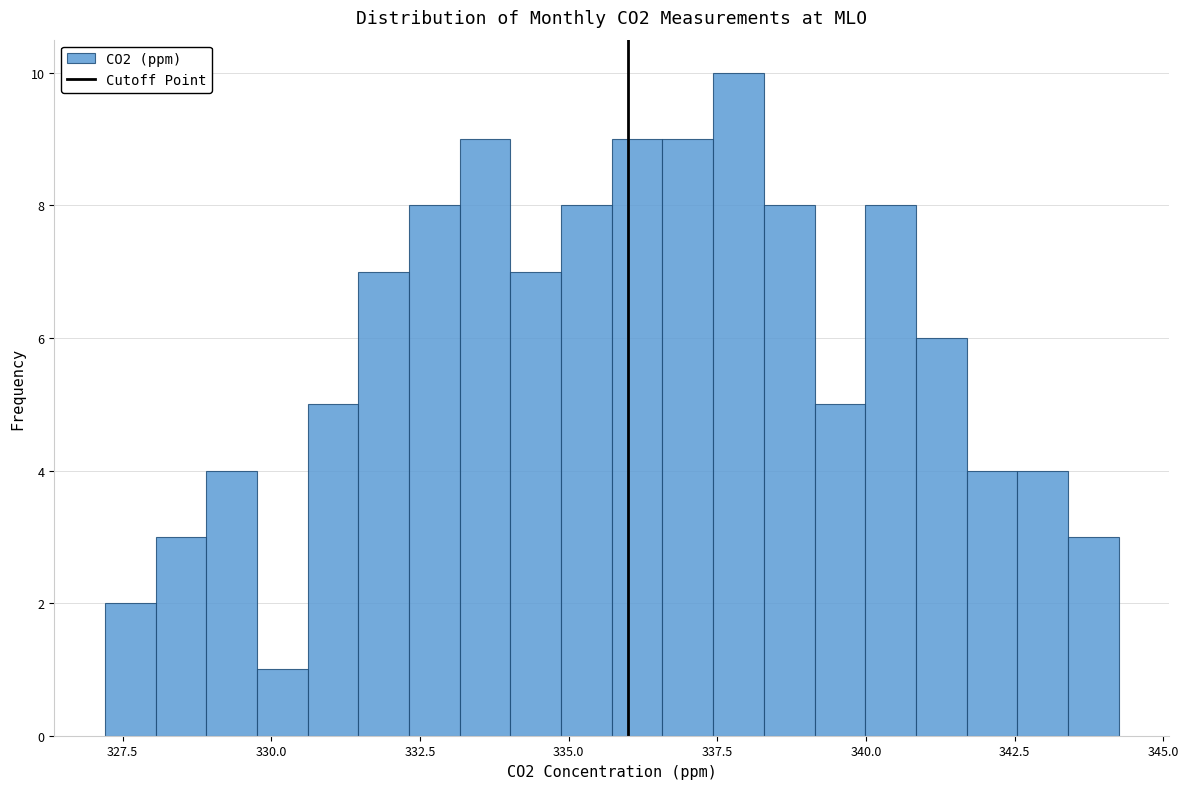

Around what value on the x-axis is the tallest bar? Give the approximate position of its centre, as read against the axis.

338.0